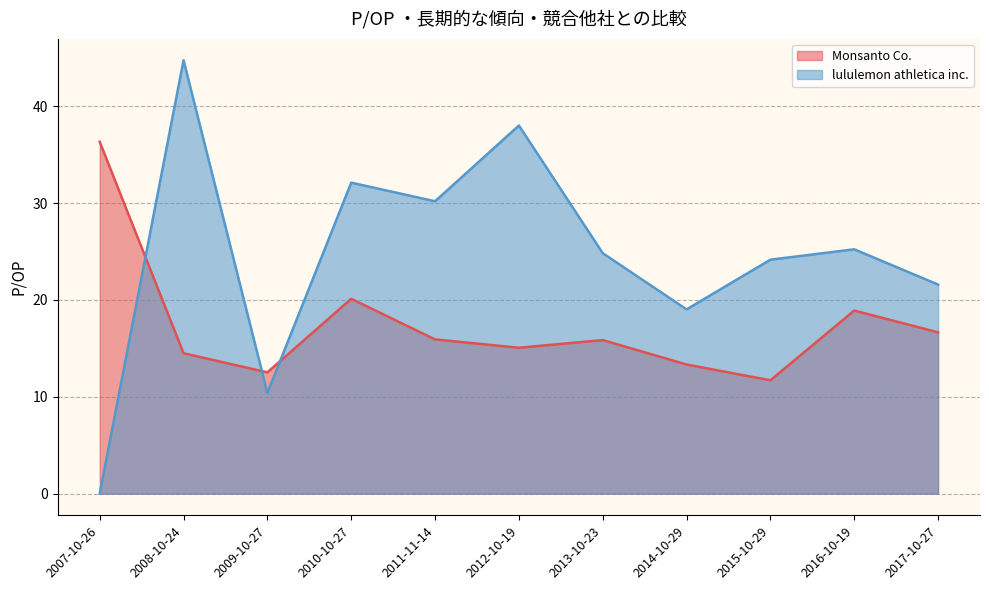

How many data points in lululemon athletica inc. are above 24?

7